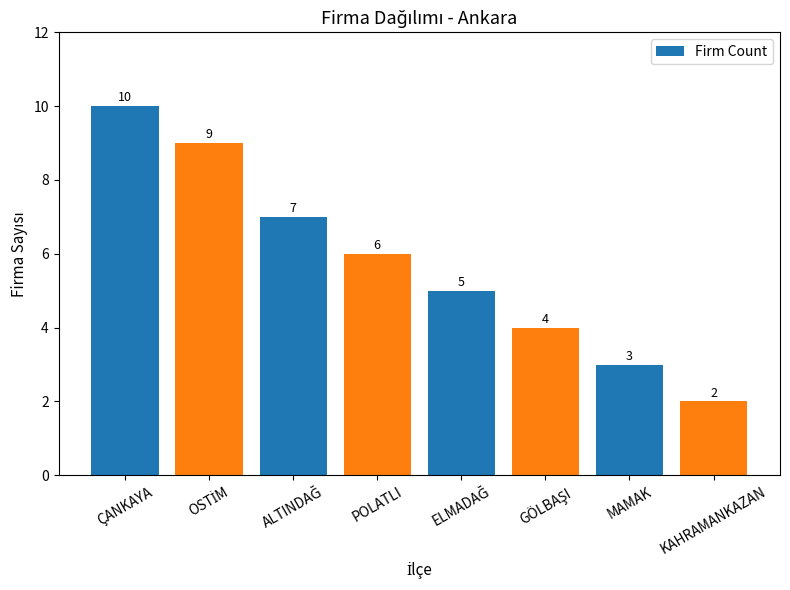

How many values are between 4 and 9?

5